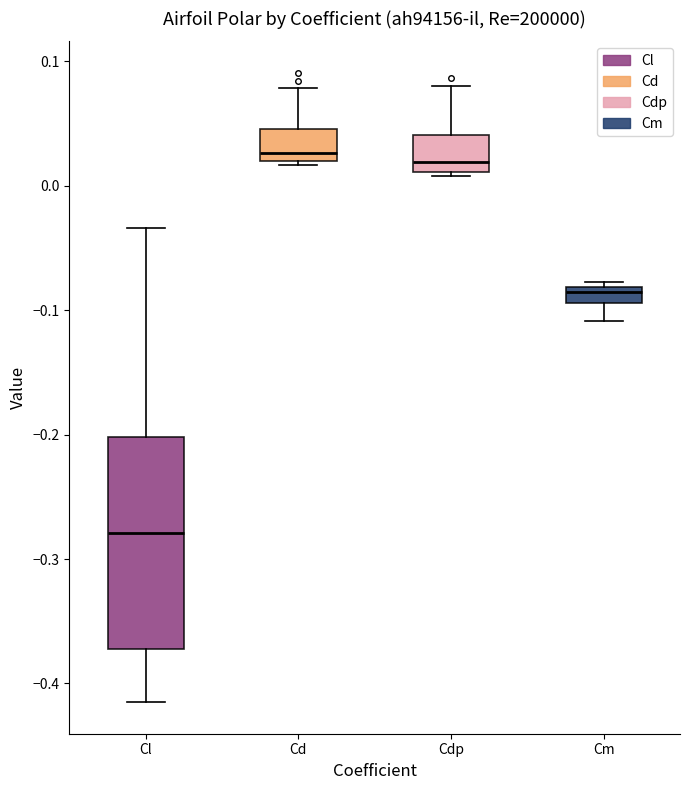

Which box's median line is the lowest?

Cl